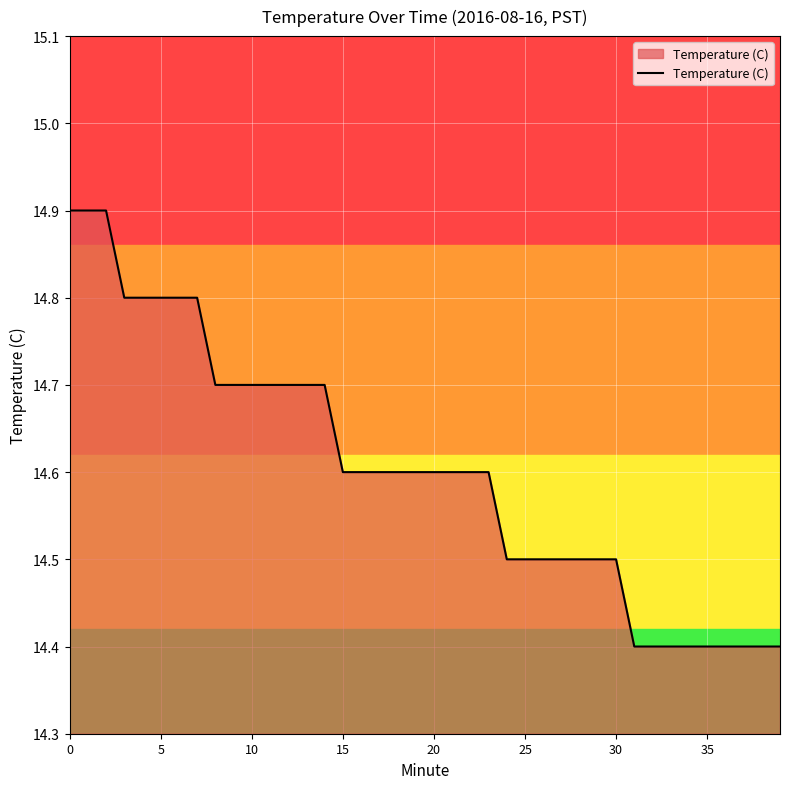

What is the maximum value shown in the chart?

14.9